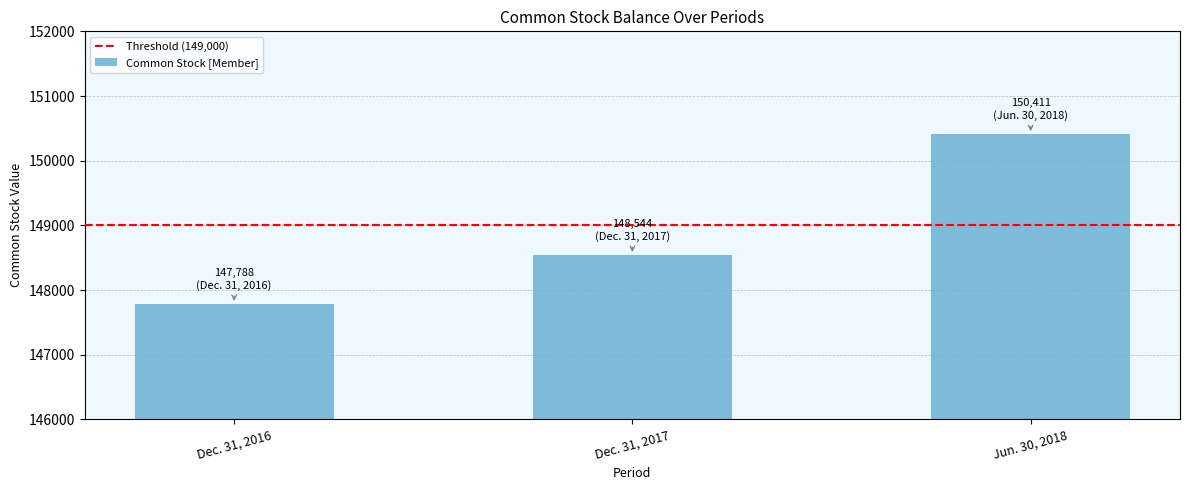

Reading right to left, transcribe all the data shown in this chart.

Jun. 30, 2018=150411	Dec. 31, 2017=148544	Dec. 31, 2016=147788